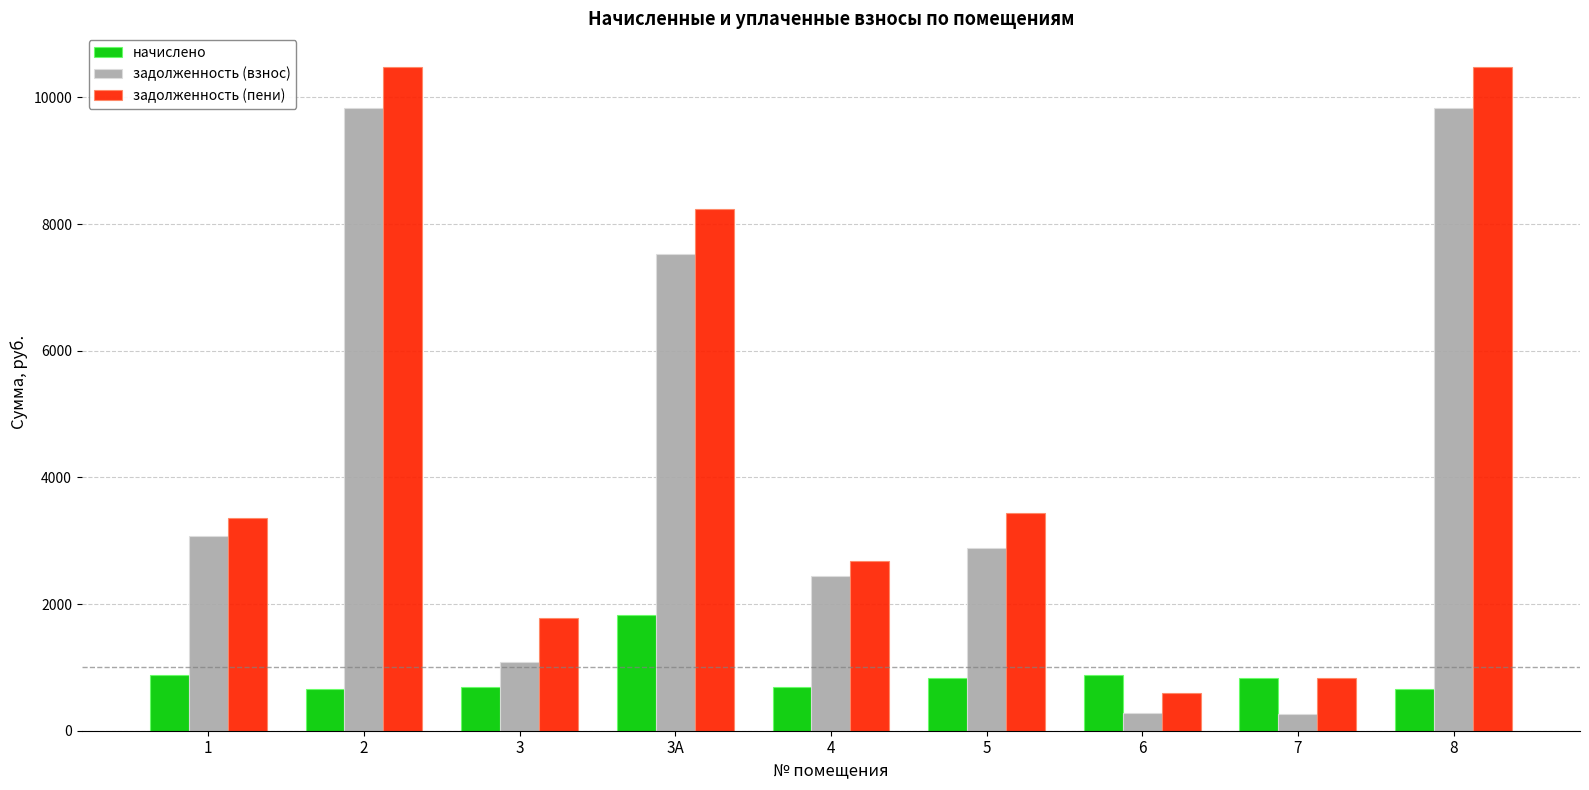

Is the value of начислено at 3А greater than the value of задолженность (пени) at 3А?

No